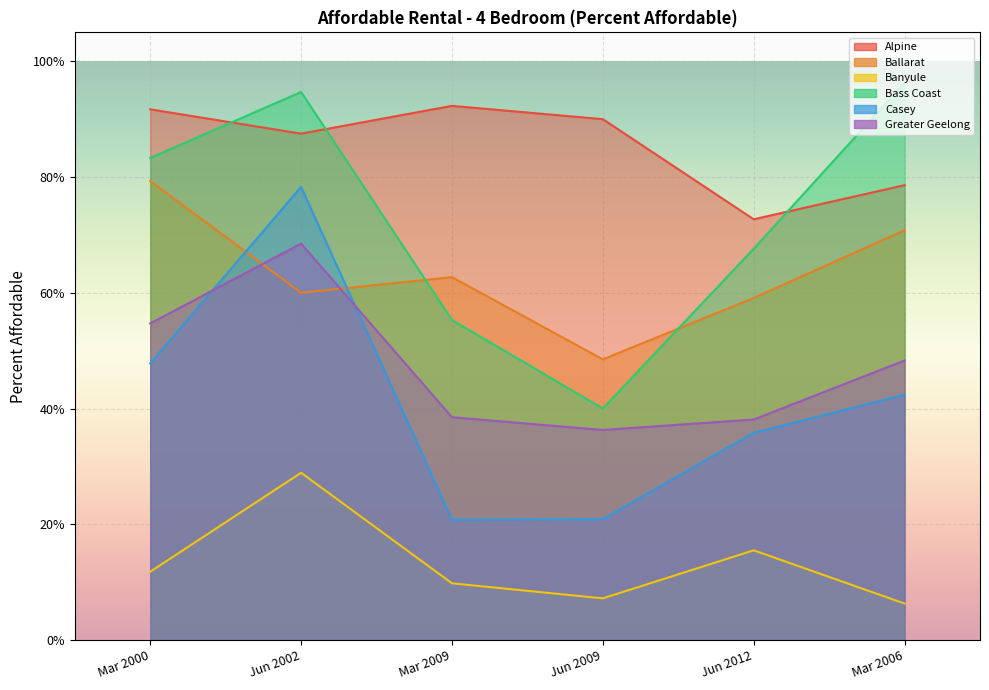

At which category does Casey reach its first local peak?

Jun 2002